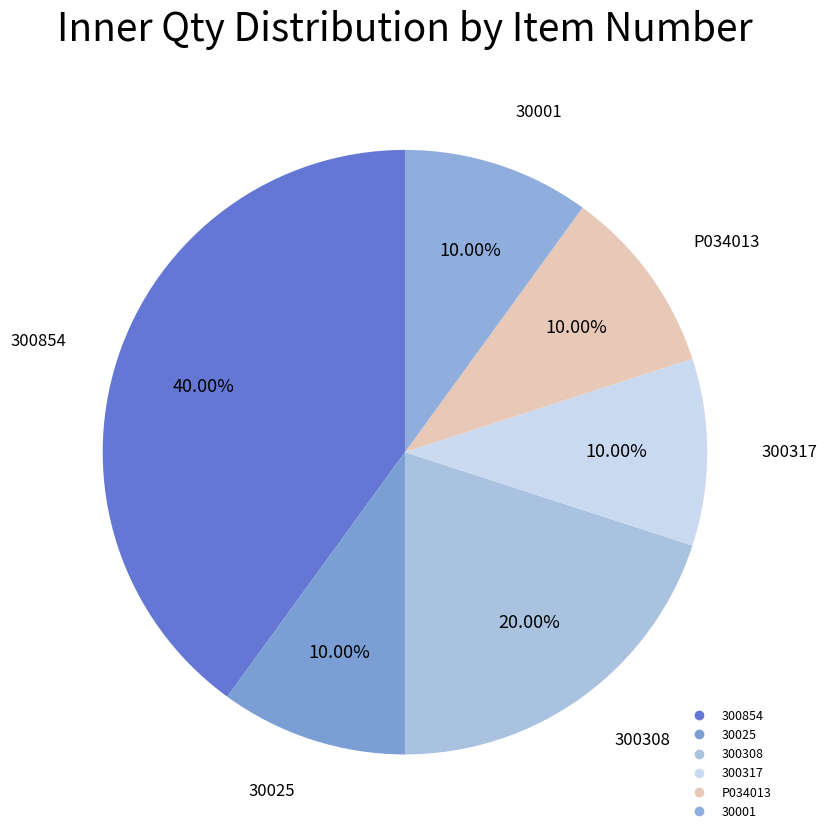

True or false: 30025 accounts for 23% of the total.

False